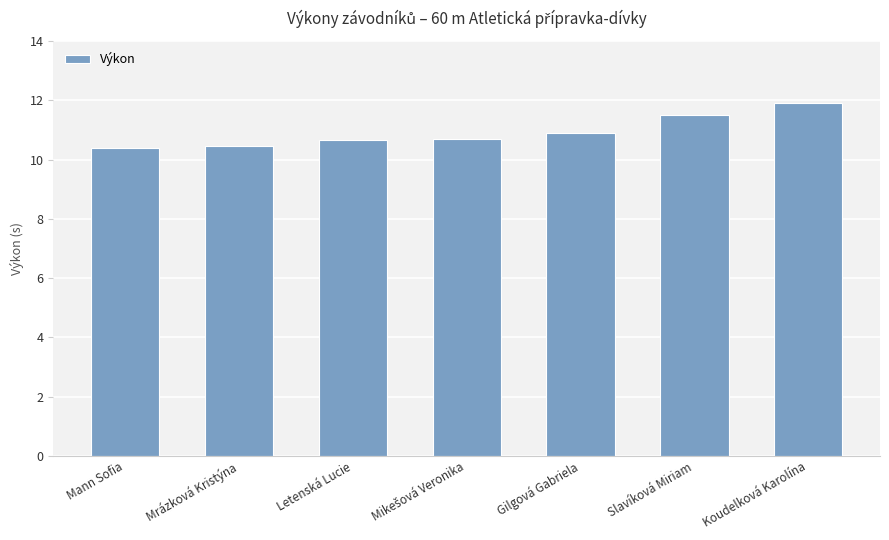

The chart shows a value of 11.5 at Slavíková Miriam. True or false?

True